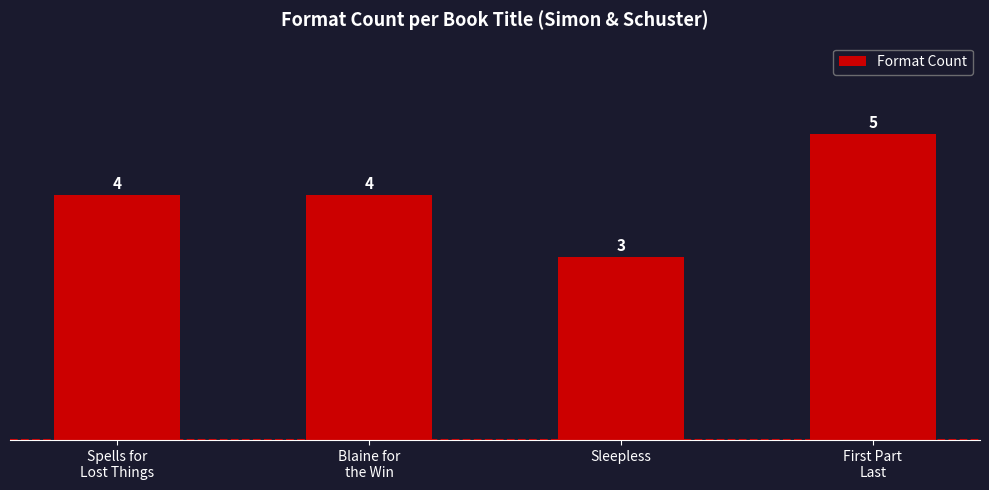

At which category does the chart reach its peak across all series?

First Part
Last